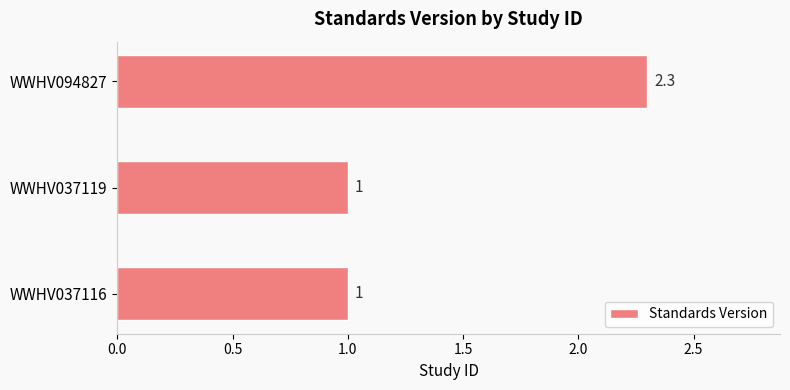

What is the smallest value displayed?

1.0